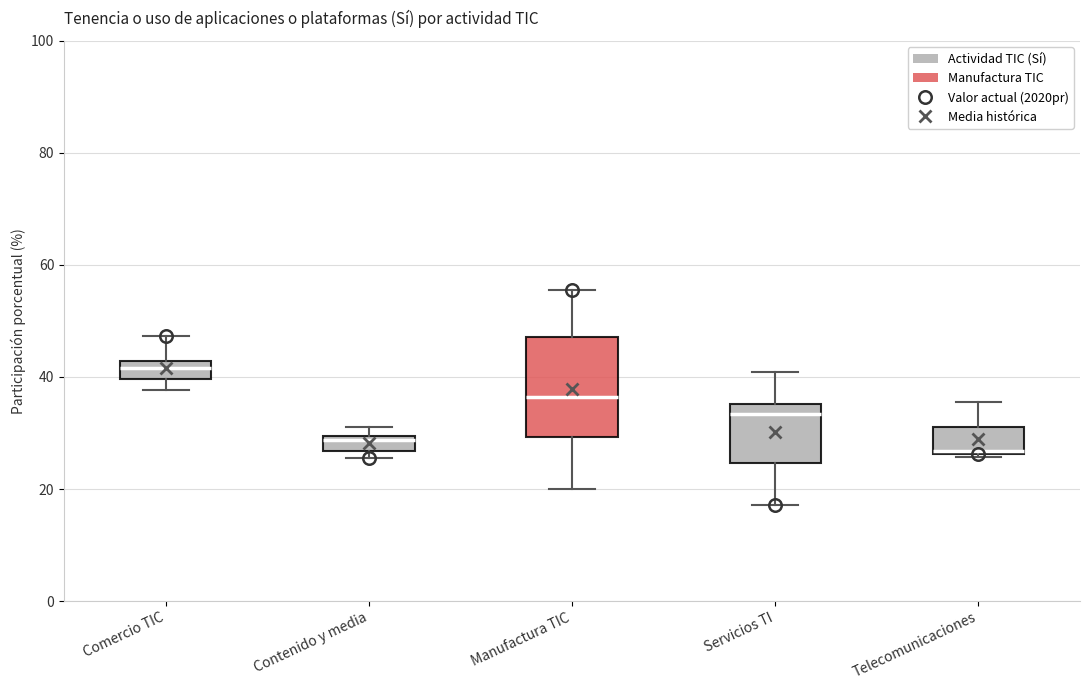

Which box's median line is the lowest?

Telecomunicaciones